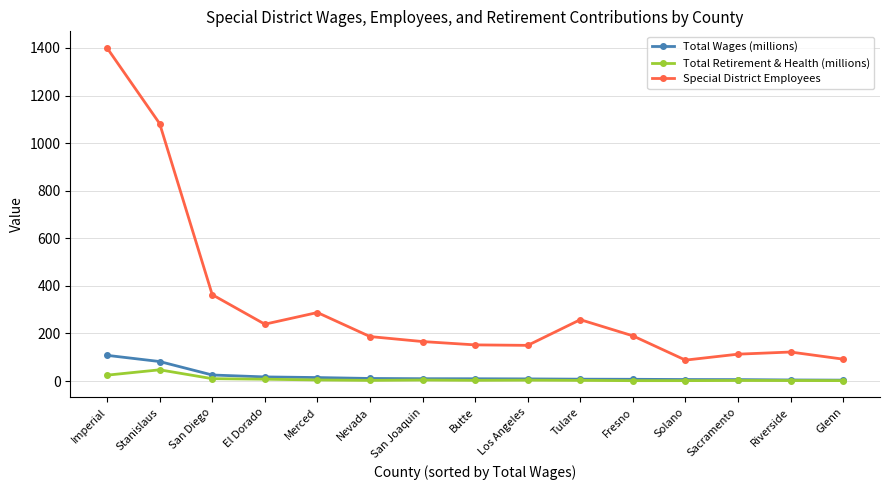

How many lines are shown in the chart?

3